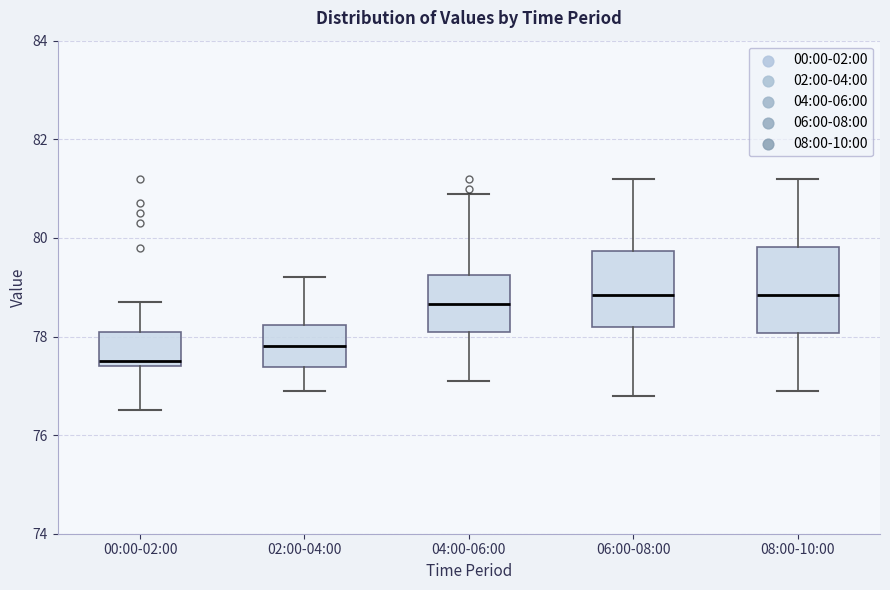

Reading left to right, transcribe this box plot: for each box, give where its median line is, the range the box spans, and where its two whiskers end, as read against the y-axis. The values are not printed on the chart, so give them approximately, as read against the axis.

00:00-02:00: median 77.6, box 77.4 to 78.2, whiskers 76.6 to 78.8
02:00-04:00: median 77.8, box 77.4 to 78.2, whiskers 77.0 to 79.2
04:00-06:00: median 78.6, box 78.2 to 79.2, whiskers 77.2 to 81.0
06:00-08:00: median 78.8, box 78.2 to 79.8, whiskers 76.8 to 81.2
08:00-10:00: median 78.8, box 78.0 to 79.8, whiskers 77.0 to 81.2